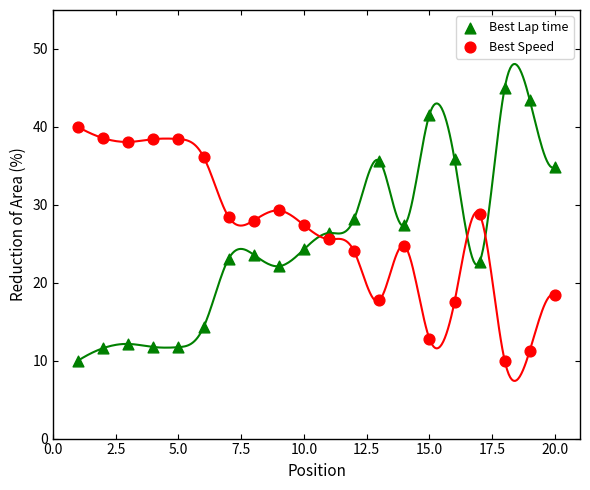

Which series contains the highest Y value?

Best Lap time